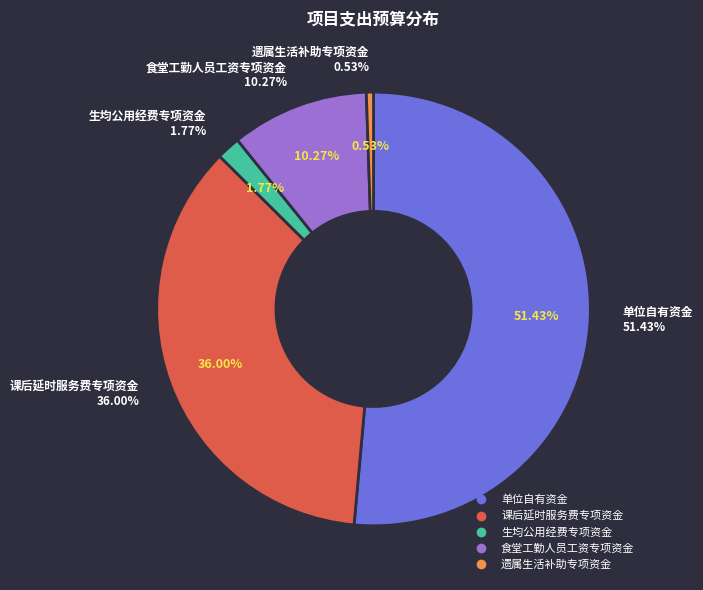

What is the smallest slice in the pie chart?

遗属生活补助专项资金